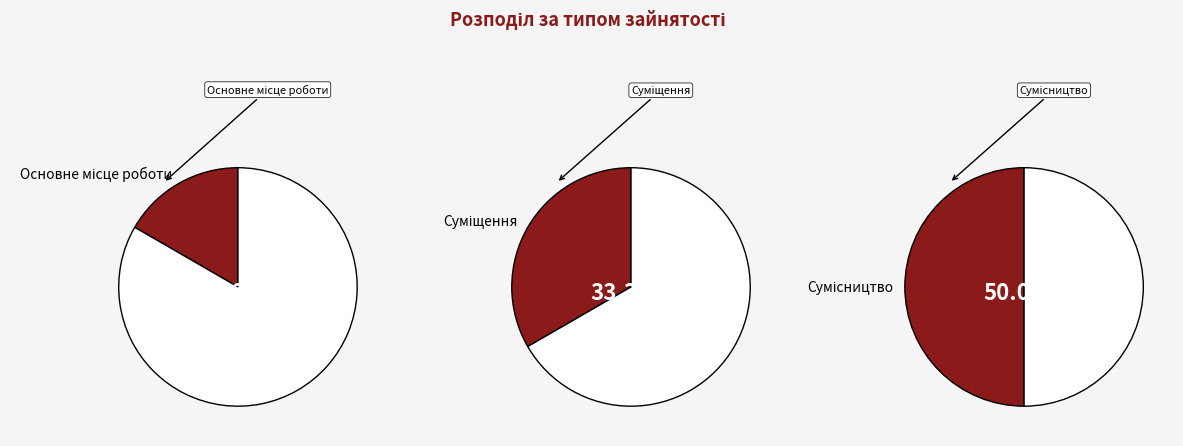

Between Суміщення and Основне місце роботи, which is larger?

Суміщення